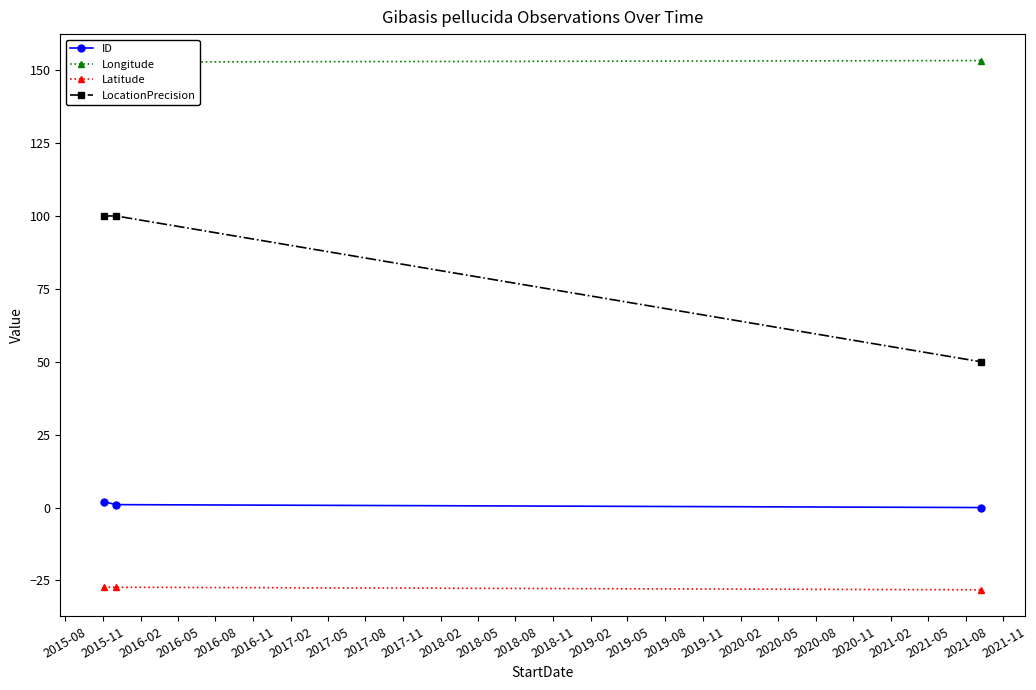

What is the maximum value shown in the chart?

153.3